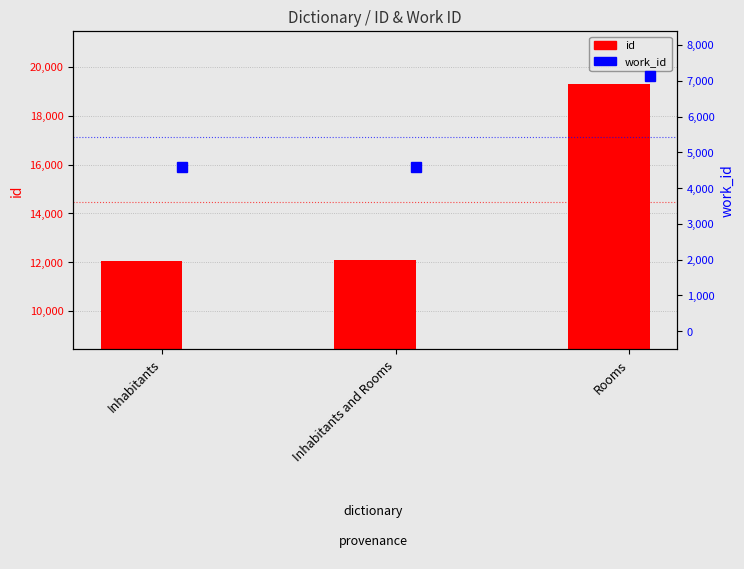

What is the difference between the work_id values at Inhabitants and Inhabitants and Rooms?

2